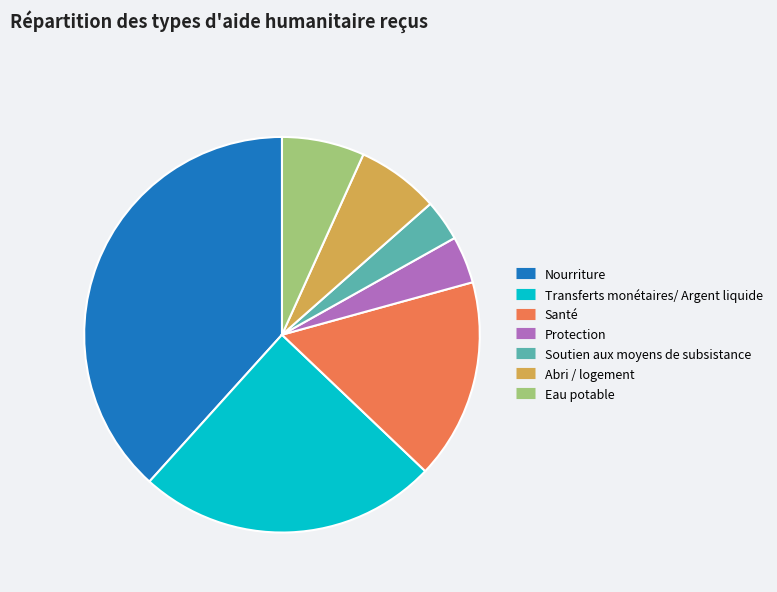

Is Nourriture the majority of the pie?

No